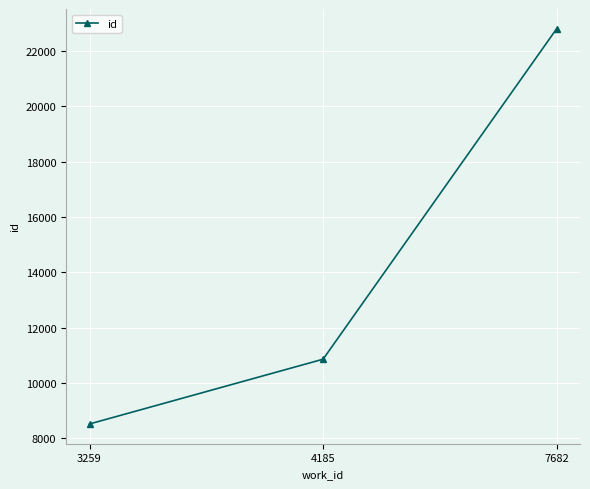

What is the smallest value displayed?

8517